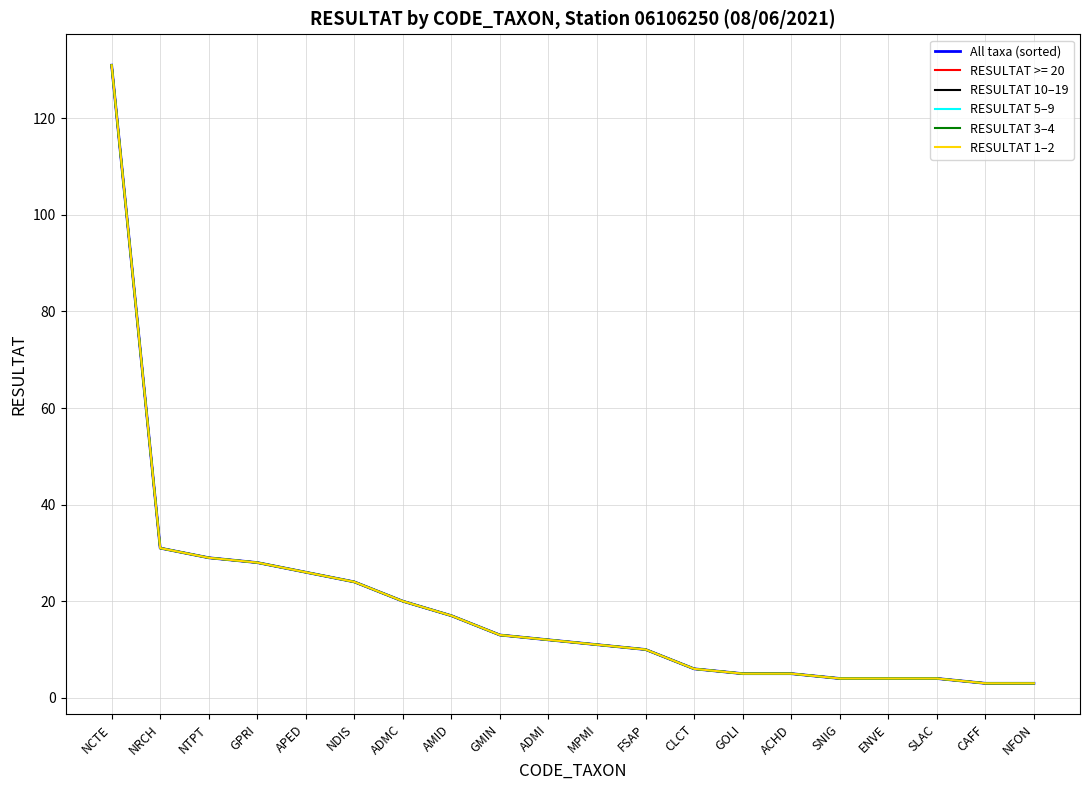

What is the difference between the maximum and minimum values in the RESULTAT 1–2 series?

128